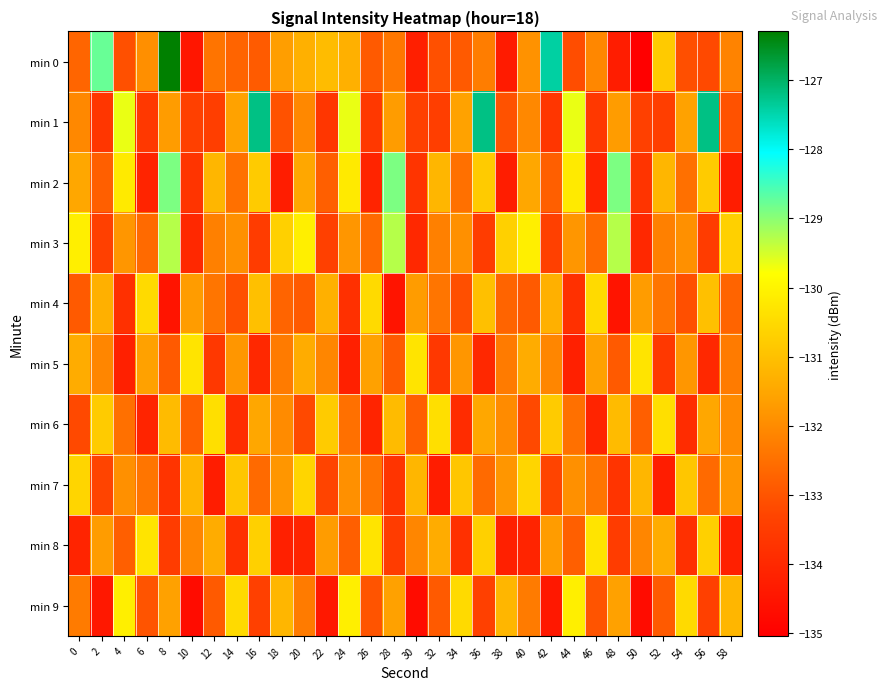

Reading left to right, what are all the values shown in this chart?

min 0: 0=-132.7	2=-128.8	4=-133.1	6=-131.9	8=-126.3	10=-134.4	12=-132.4	14=-132.7	16=-132.9	18=-131.6	20=-131.3	22=-131.1	24=-131.3	26=-132.9	28=-132.4	30=-134.2	32=-133.1	34=-132.9	36=-132.3	38=-134.3	40=-131.9	42=-127.4	44=-133.1	46=-132.1	48=-134.3	50=-135.0	52=-130.8	54=-133.1	56=-133.2	58=-132.1
min 1: 0=-132.1	2=-133.7	4=-129.7	6=-133.6	8=-131.7	10=-133.4	12=-133.5	14=-131.6	16=-127.2	18=-133.0	20=-132.1	22=-133.7	24=-129.7	26=-133.6	28=-131.7	30=-133.4	32=-133.5	34=-131.6	36=-127.2	38=-133.0	40=-132.1	42=-133.7	44=-129.7	46=-133.6	48=-131.7	50=-133.4	52=-133.5	54=-131.6	56=-127.2	58=-133.0
min 2: 0=-131.5	2=-132.8	4=-130.2	6=-134.1	8=-128.9	10=-133.7	12=-131.2	14=-132.5	16=-130.8	18=-134.3	20=-131.5	22=-132.8	24=-130.2	26=-134.1	28=-128.9	30=-133.7	32=-131.2	34=-132.5	36=-130.8	38=-134.3	40=-131.5	42=-132.8	44=-130.2	46=-134.1	48=-128.9	50=-133.7	52=-131.2	54=-132.5	56=-130.8	58=-134.3
min 3: 0=-130.1	2=-133.4	4=-131.8	6=-132.6	8=-129.3	10=-134.0	12=-132.2	14=-131.9	16=-133.5	18=-130.7	20=-130.1	22=-133.4	24=-131.8	26=-132.6	28=-129.3	30=-134.0	32=-132.2	34=-131.9	36=-133.5	38=-130.7	40=-130.1	42=-133.4	44=-131.8	46=-132.6	48=-129.3	50=-134.0	52=-132.2	54=-131.9	56=-133.5	58=-130.7
min 4: 0=-132.9	2=-131.3	4=-133.8	6=-130.5	8=-134.5	10=-131.7	12=-132.4	14=-133.1	16=-131.0	18=-132.7	20=-132.9	22=-131.3	24=-133.8	26=-130.5	28=-134.5	30=-131.7	32=-132.4	34=-133.1	36=-131.0	38=-132.7	40=-132.9	42=-131.3	44=-133.8	46=-130.5	48=-134.5	50=-131.7	52=-132.4	54=-133.1	56=-131.0	58=-132.7
min 5: 0=-131.4	2=-132.1	4=-134.2	6=-131.6	8=-132.9	10=-130.3	12=-133.6	14=-131.8	16=-134.0	18=-132.3	20=-131.4	22=-132.1	24=-134.2	26=-131.6	28=-132.9	30=-130.3	32=-133.6	34=-131.8	36=-134.0	38=-132.3	40=-131.4	42=-132.1	44=-134.2	46=-131.6	48=-132.9	50=-130.3	52=-133.6	54=-131.8	56=-134.0	58=-132.3
min 6: 0=-133.2	2=-130.8	4=-132.5	6=-134.1	8=-131.1	10=-132.8	12=-130.4	14=-133.9	16=-131.5	18=-132.0	20=-133.2	22=-130.8	24=-132.5	26=-134.1	28=-131.1	30=-132.8	32=-130.4	34=-133.9	36=-131.5	38=-132.0	40=-133.2	42=-130.8	44=-132.5	46=-134.1	48=-131.1	50=-132.8	52=-130.4	54=-133.9	56=-131.5	58=-132.0
min 7: 0=-130.6	2=-133.3	4=-131.9	6=-132.4	8=-133.7	10=-131.2	12=-134.3	14=-130.9	16=-132.6	18=-131.8	20=-130.6	22=-133.3	24=-131.9	26=-132.4	28=-133.7	30=-131.2	32=-134.3	34=-130.9	36=-132.6	38=-131.8	40=-130.6	42=-133.3	44=-131.9	46=-132.4	48=-133.7	50=-131.2	52=-134.3	54=-130.9	56=-132.6	58=-131.8
min 8: 0=-134.1	2=-131.7	4=-132.8	6=-130.3	8=-133.5	10=-132.1	12=-131.4	14=-133.8	16=-130.7	18=-134.2	20=-134.1	22=-131.7	24=-132.8	26=-130.3	28=-133.5	30=-132.1	32=-131.4	34=-133.8	36=-130.7	38=-134.2	40=-134.1	42=-131.7	44=-132.8	46=-130.3	48=-133.5	50=-132.1	52=-131.4	54=-133.8	56=-130.7	58=-134.2
min 9: 0=-132.3	2=-134.4	4=-130.1	6=-133.0	8=-131.6	10=-134.7	12=-132.9	14=-130.5	16=-133.4	18=-131.2	20=-132.3	22=-134.4	24=-130.1	26=-133.0	28=-131.6	30=-134.7	32=-132.9	34=-130.5	36=-133.4	38=-131.2	40=-132.3	42=-134.4	44=-130.1	46=-133.0	48=-131.6	50=-134.7	52=-132.9	54=-130.5	56=-133.4	58=-131.2